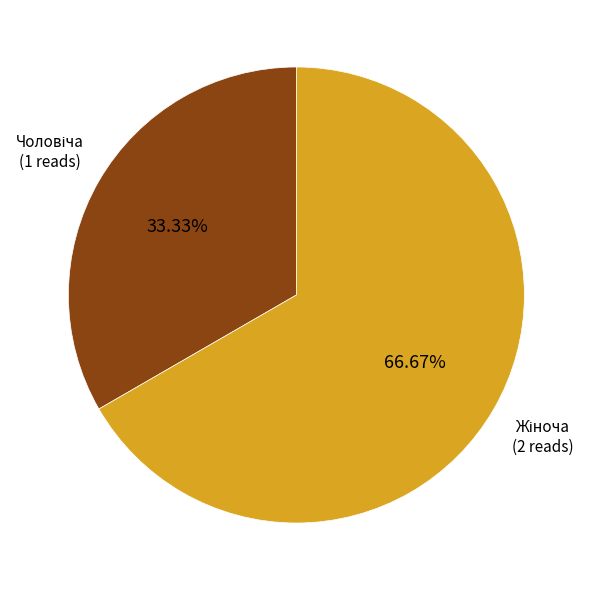

Does any single category account for the majority?

Yes